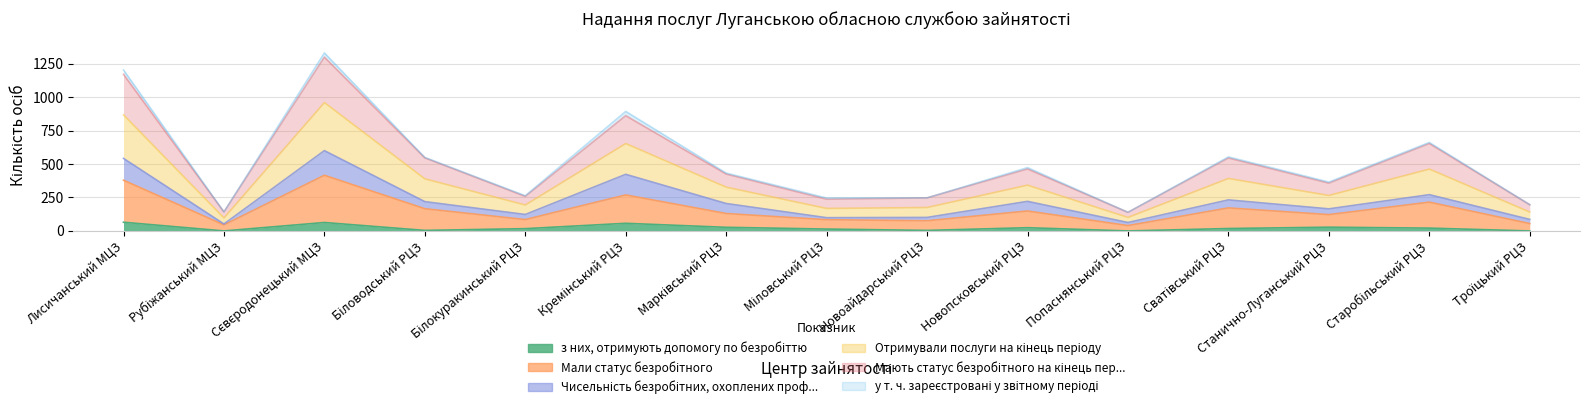

True or false: з них, отримують допомогу по безробіттю has more than 2 points higher than both neighbors.

True